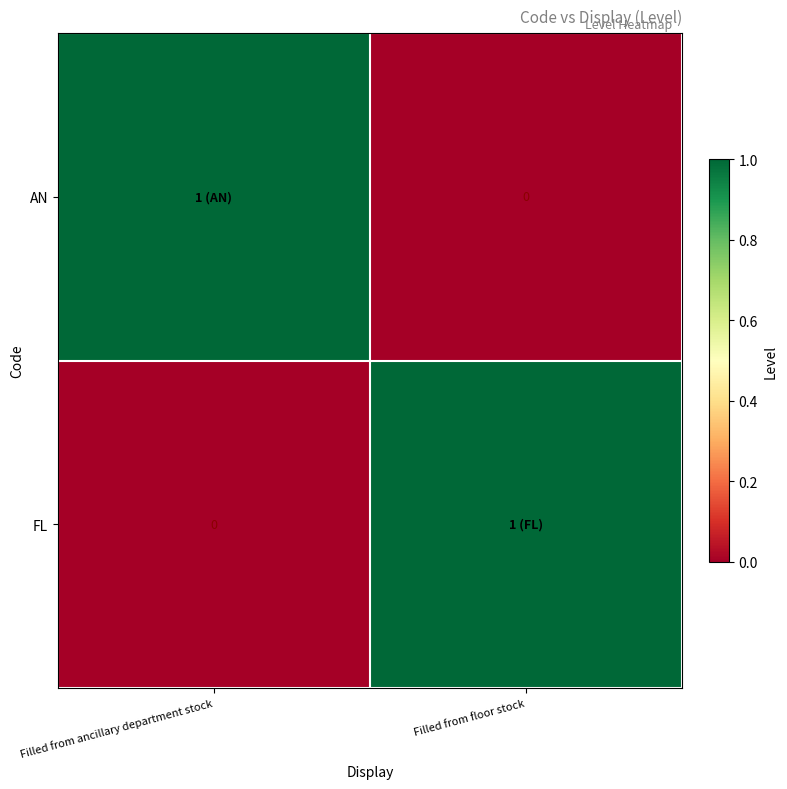

What value does the AN series have at Filled from ancillary department stock?

1